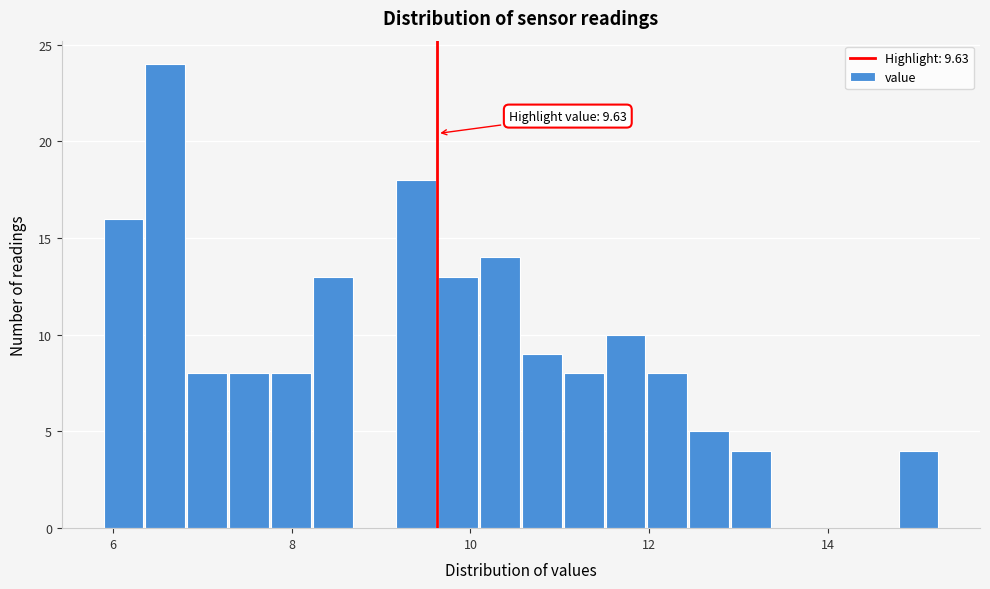

Around what value on the x-axis is the tallest bar? Give the approximate position of its centre, as read against the axis.

6.6